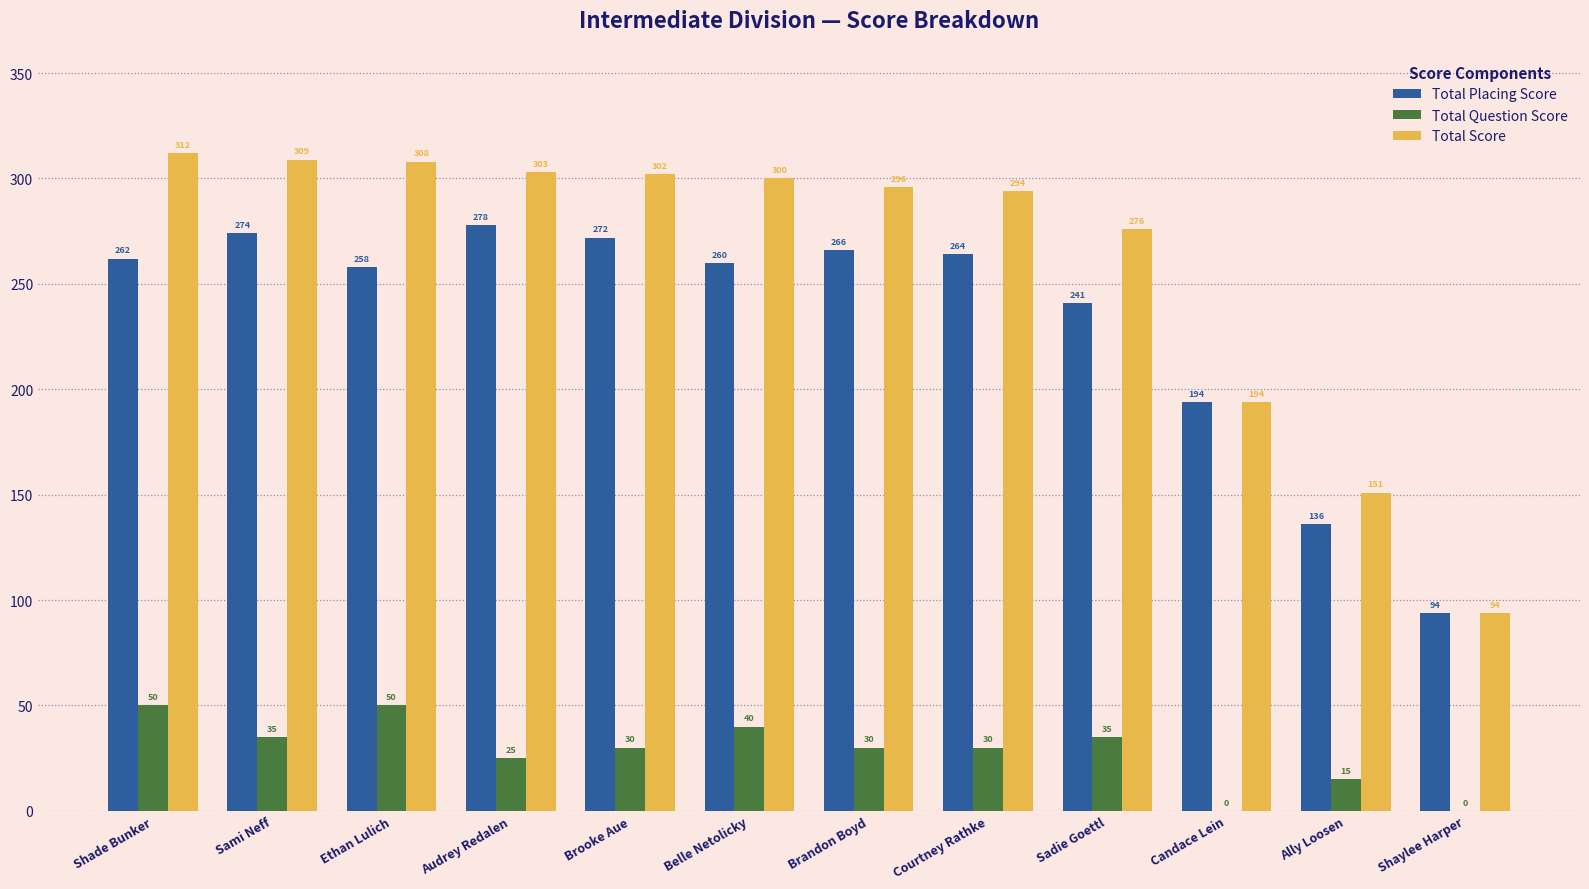

Reading left to right, transcribe all the data shown in this chart.

Total Placing Score: 262	274	258	278	272	260	266	264	241	194	136	94
Total Question Score: 50	35	50	25	30	40	30	30	35	0	15	0
Total Score: 312	309	308	303	302	300	296	294	276	194	151	94